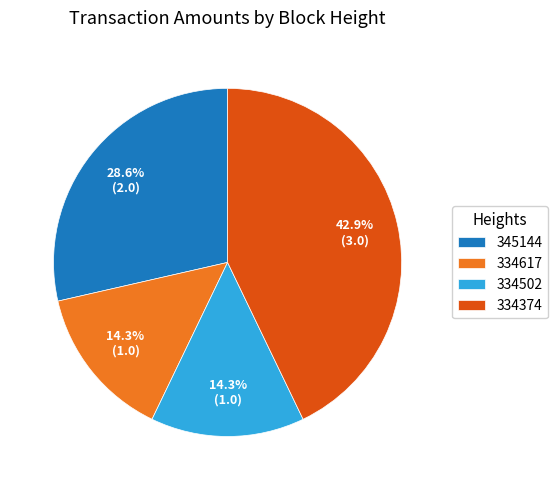

Is 345144 the majority of the pie?

No